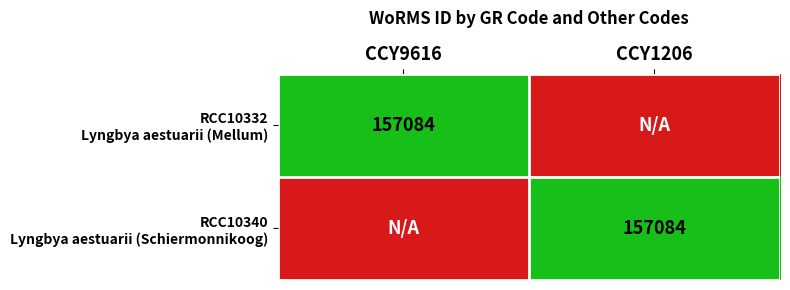

The RCC10340 Lyngbya aestuarii (Schiermonnikoog) series shows 2 at CCY1206. True or false?

False